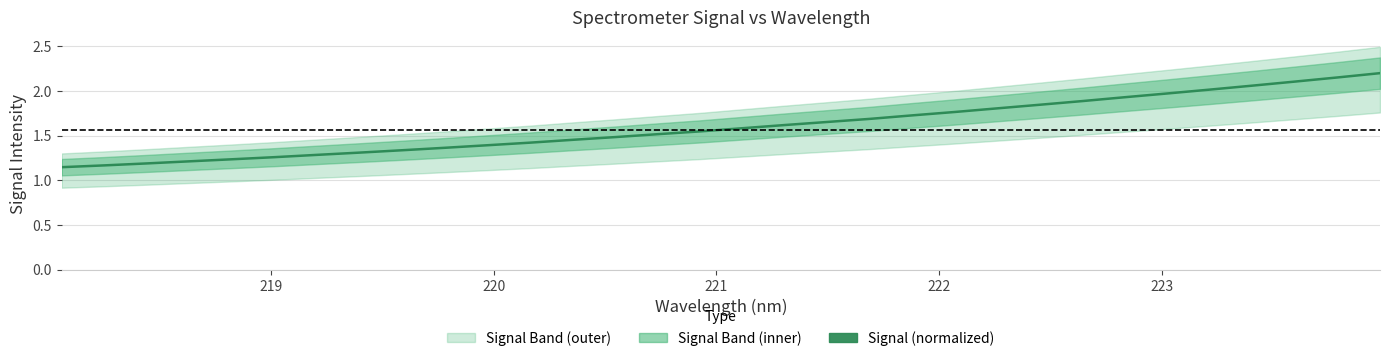

How many lines are shown in the chart?

1